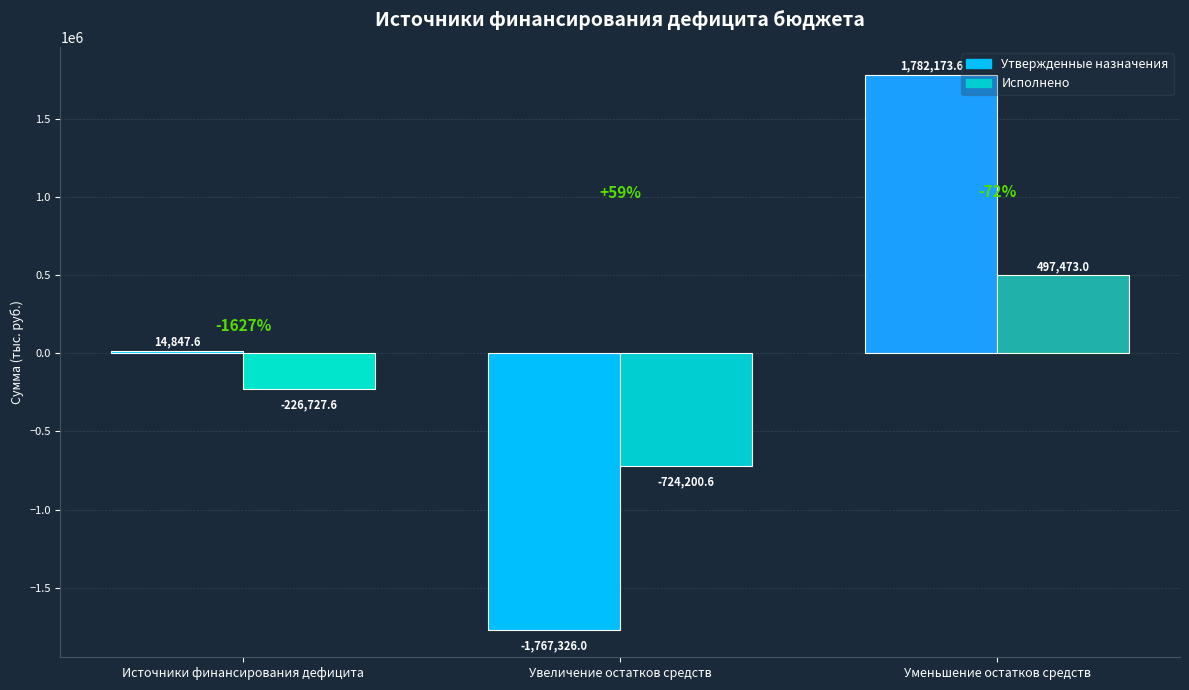

Is it true that Утвержденные назначения equals -1767326.0 at Увеличение остатков средств?

True